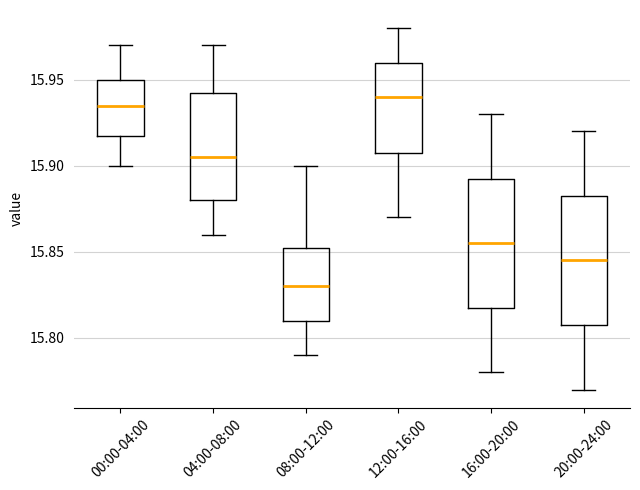

Which box has the highest median line?

12:00-16:00